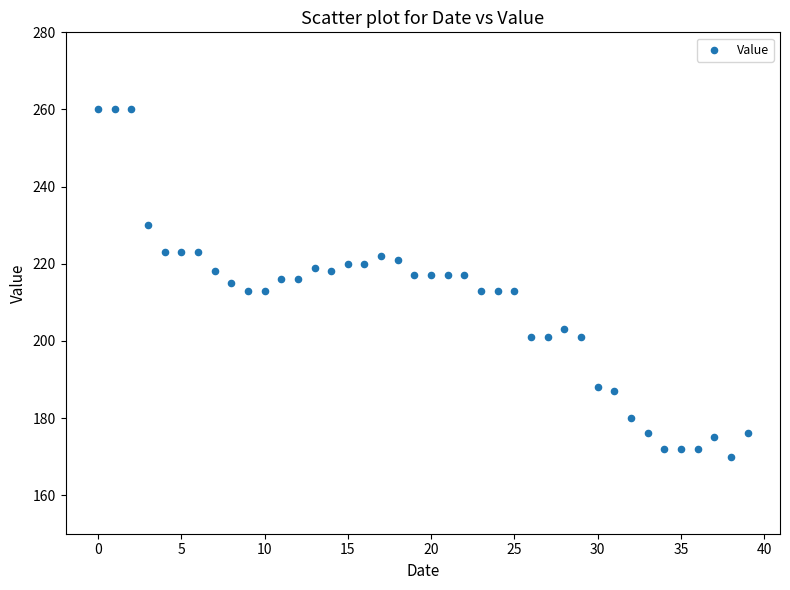

What is the range of Y values (max minus min)?

90